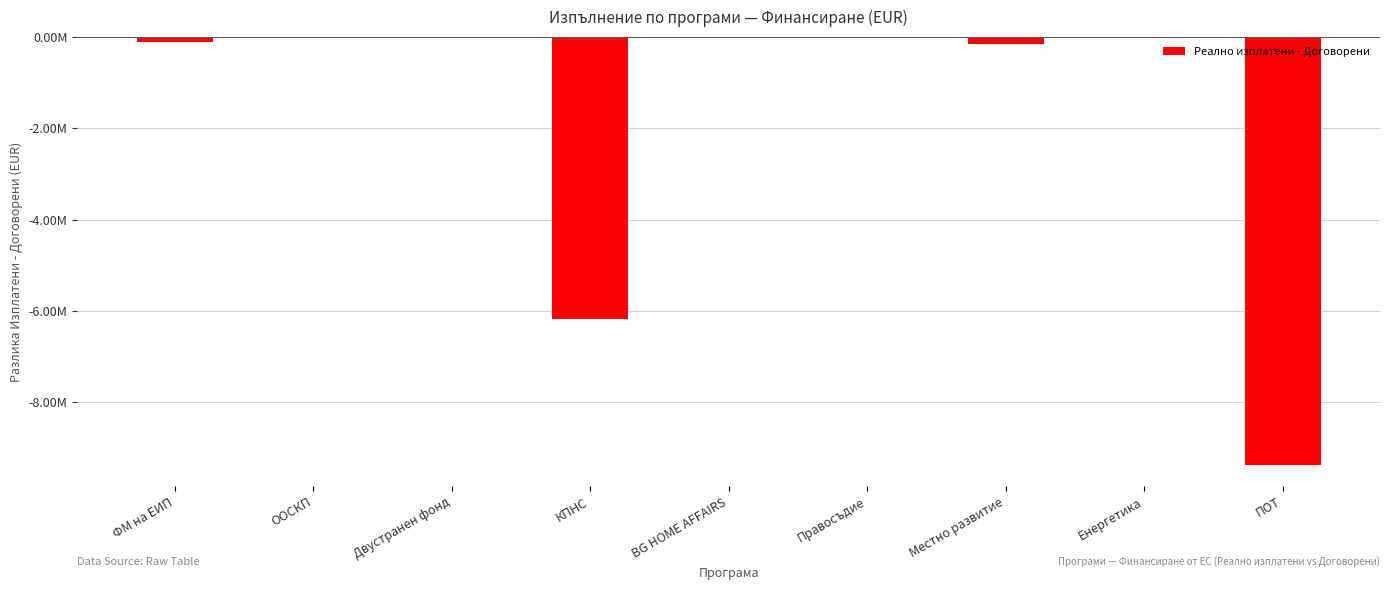

The chart shows a value of -6173426.1 at КПНС. True or false?

True